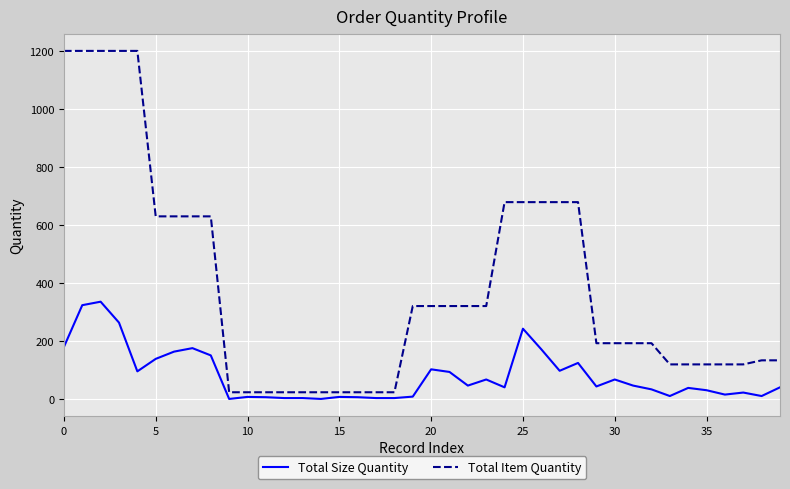

Which series has the largest total across all categories?

Total Item Quantity